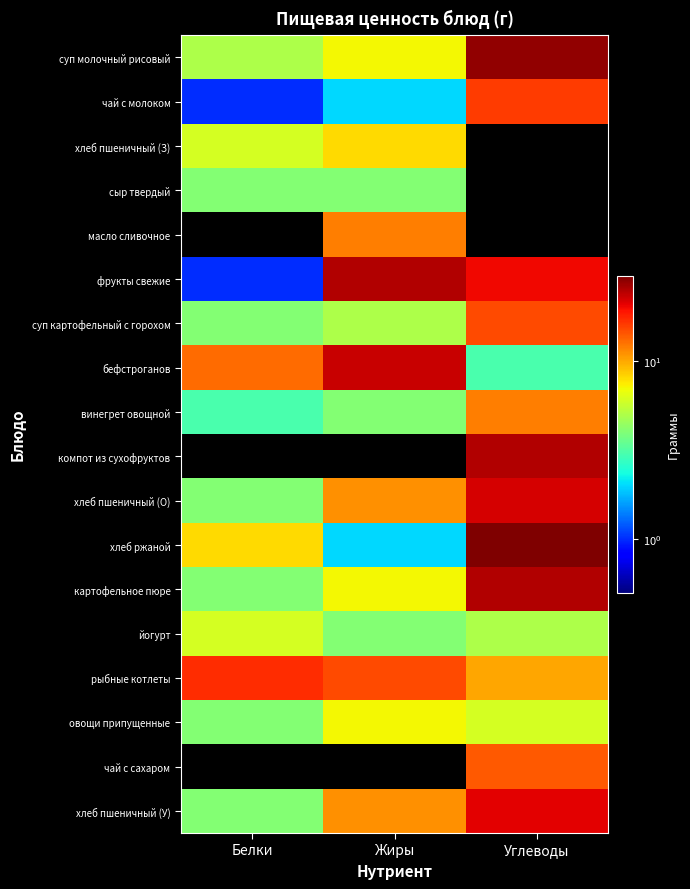

Reading left to right, transcribe all the data shown in this chart.

суп молочный рисовый: Белки=5	Жиры=7	Углеводы=28
чай с молоком: Белки=1	Жиры=2	Углеводы=16
хлеб пшеничный (З): Белки=6	Жиры=8	Углеводы=0
сыр твердый: Белки=4	Жиры=4	Углеводы=0
масло сливочное: Белки=0	Жиры=12	Углеводы=0
фрукты свежие: Белки=1	Жиры=25	Углеводы=20
суп картофельный с горохом: Белки=4	Жиры=5	Углеводы=15
бефстроганов: Белки=13	Жиры=23	Углеводы=3
винегрет овощной: Белки=3	Жиры=4	Углеводы=12
компот из сухофруктов: Белки=0	Жиры=0	Углеводы=25
хлеб пшеничный (О): Белки=4	Жиры=11	Углеводы=22
хлеб ржаной: Белки=8	Жиры=2	Углеводы=30
картофельное пюре: Белки=4	Жиры=7	Углеводы=25
йогурт: Белки=6	Жиры=4	Углеводы=5
рыбные котлеты: Белки=17	Жиры=15	Углеводы=10
овощи припущенные: Белки=4	Жиры=7	Углеводы=6
чай с сахаром: Белки=0	Жиры=0	Углеводы=14
хлеб пшеничный (У): Белки=4	Жиры=11	Углеводы=21